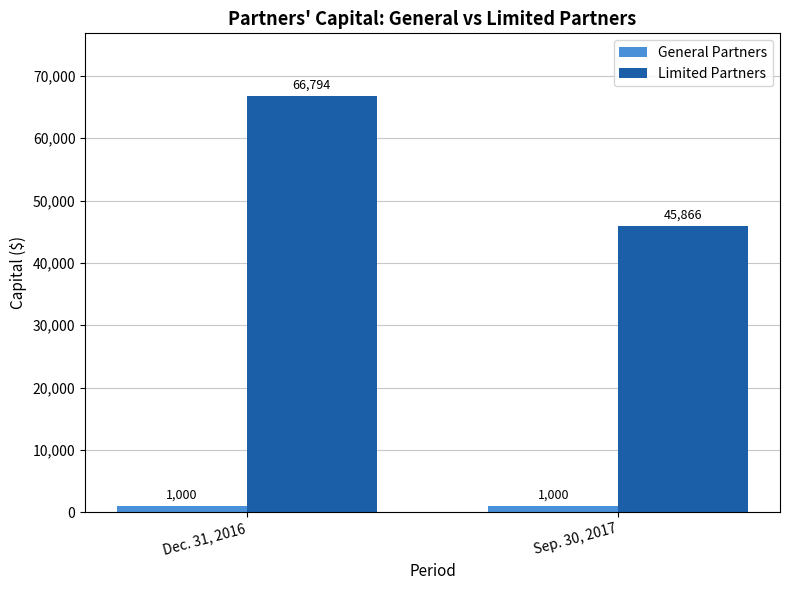

What is the spread (max minus min) of values at Dec. 31, 2016?

65794